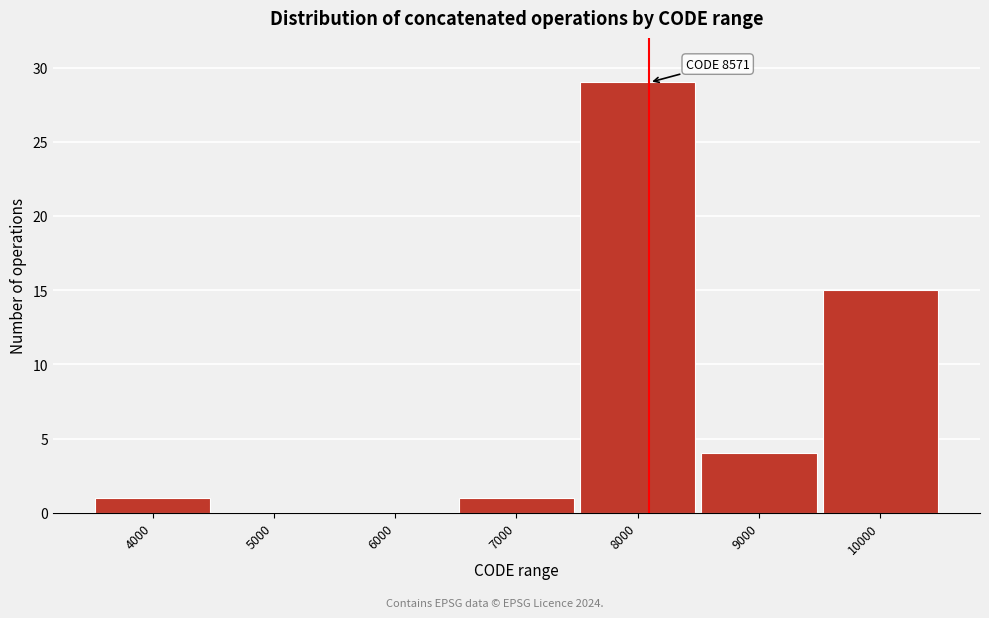

Reading left to right, list all the values displayed in this chart.

4000=1	5000=0	6000=0	7000=1	8000=29	9000=4	10000=15